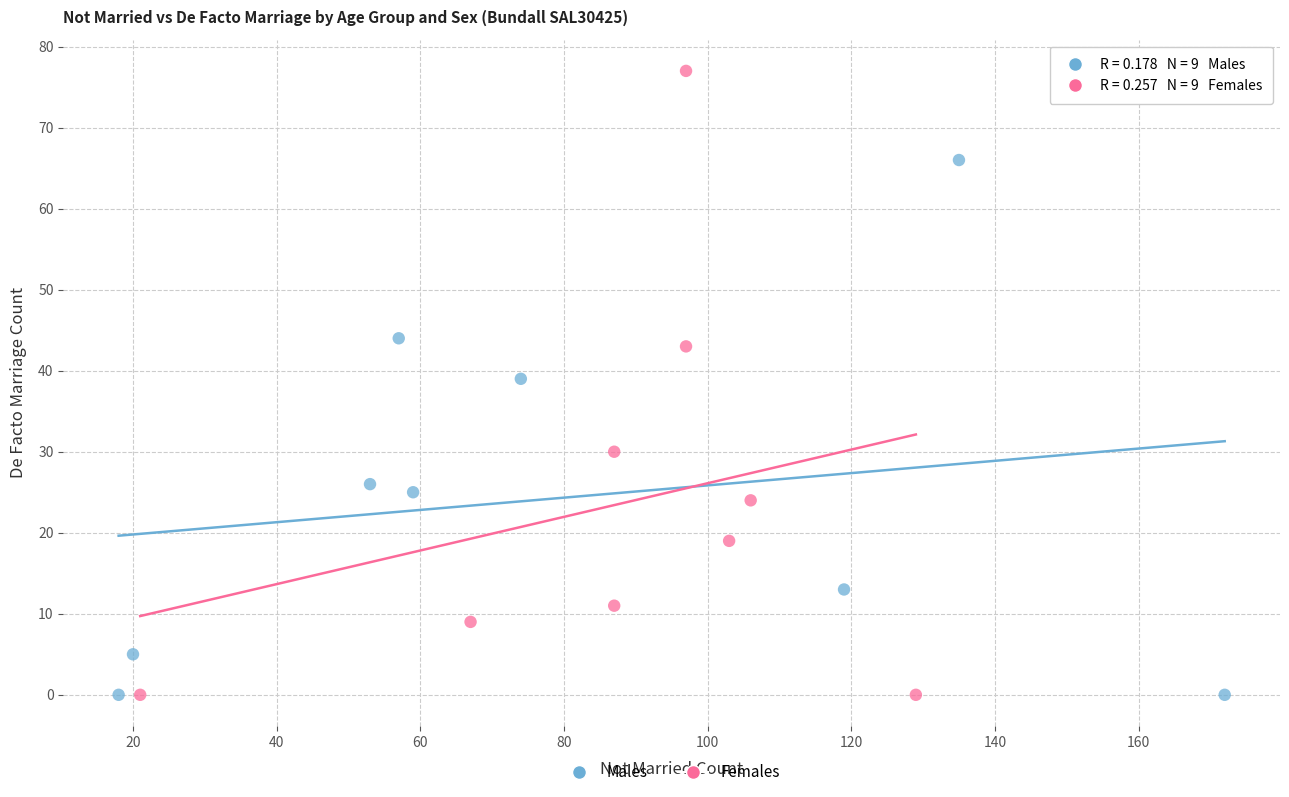

Which series has the widest spread of Y values?

Females